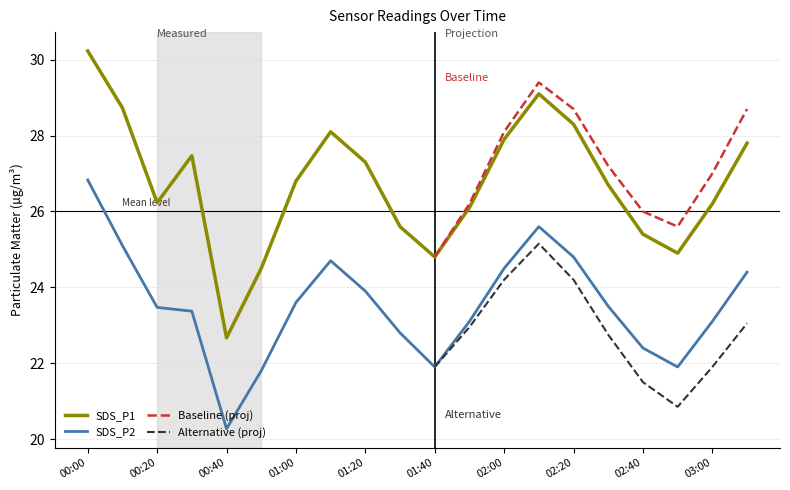

The value of SDS_P1 at 02:20 is 28.3. True or false?

True